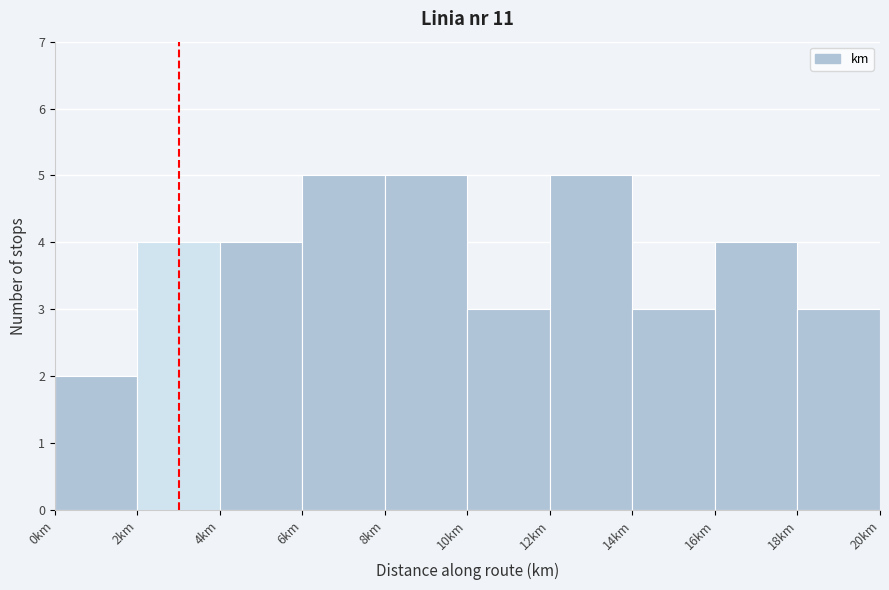

How tall is the bar that spans 6 to 8 on the x-axis? The values are not printed on the chart, so give them approximately, as read against the axis.

5